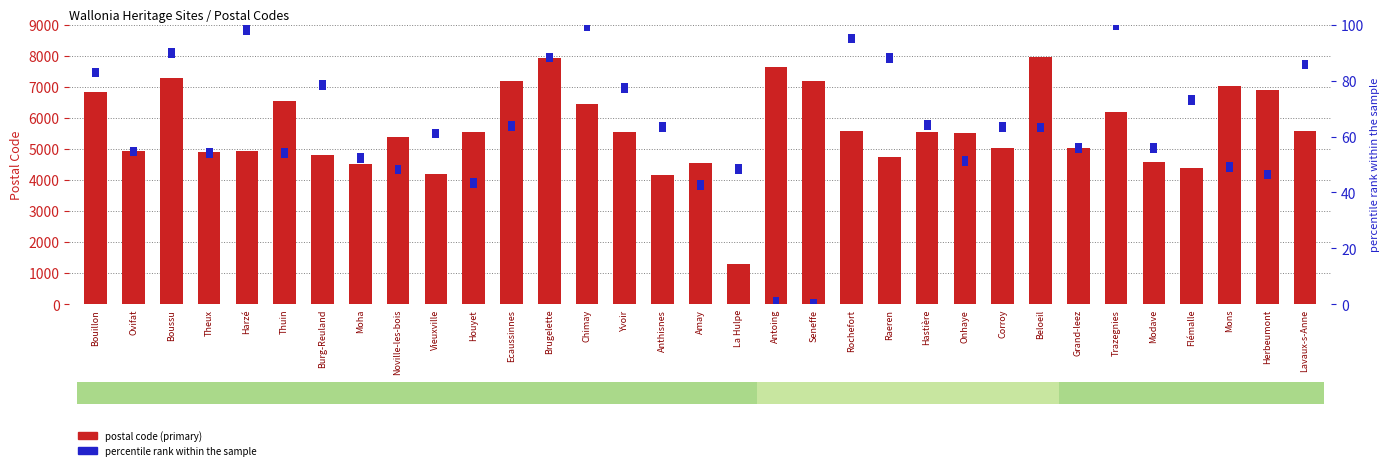

What is the change in value from Noville-les-bois to Mons?

+1641